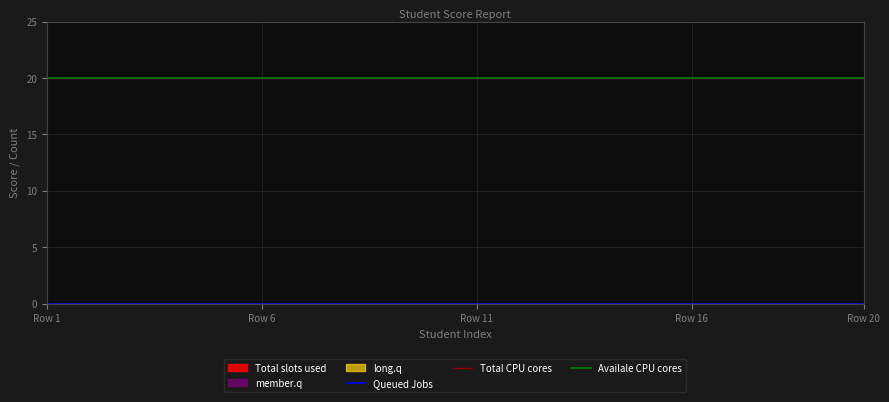

At how many categories does at least one series exceed 8?

20